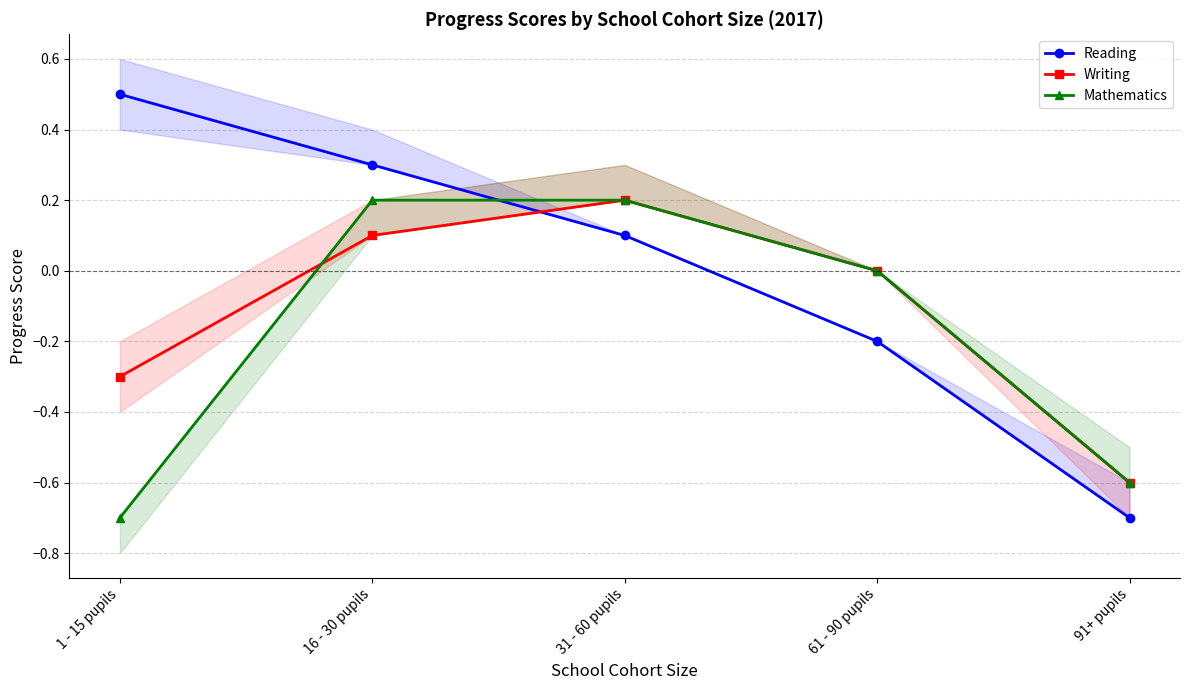

Does the chart have visible grid lines?

Yes